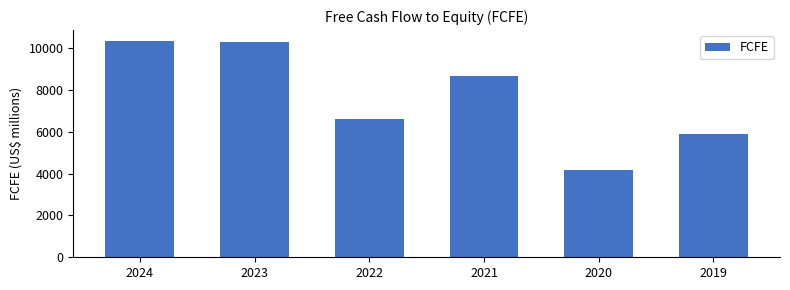

What is the value of the 5th bar from the left?

4178